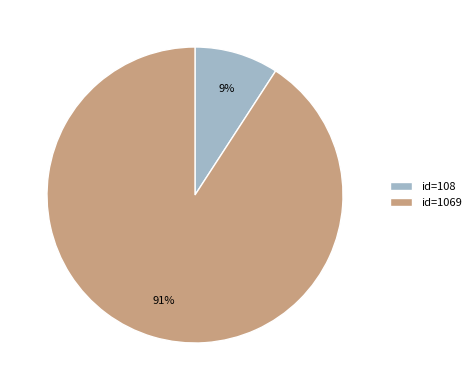

To the nearest percent, what is the average slice percentage?

50%